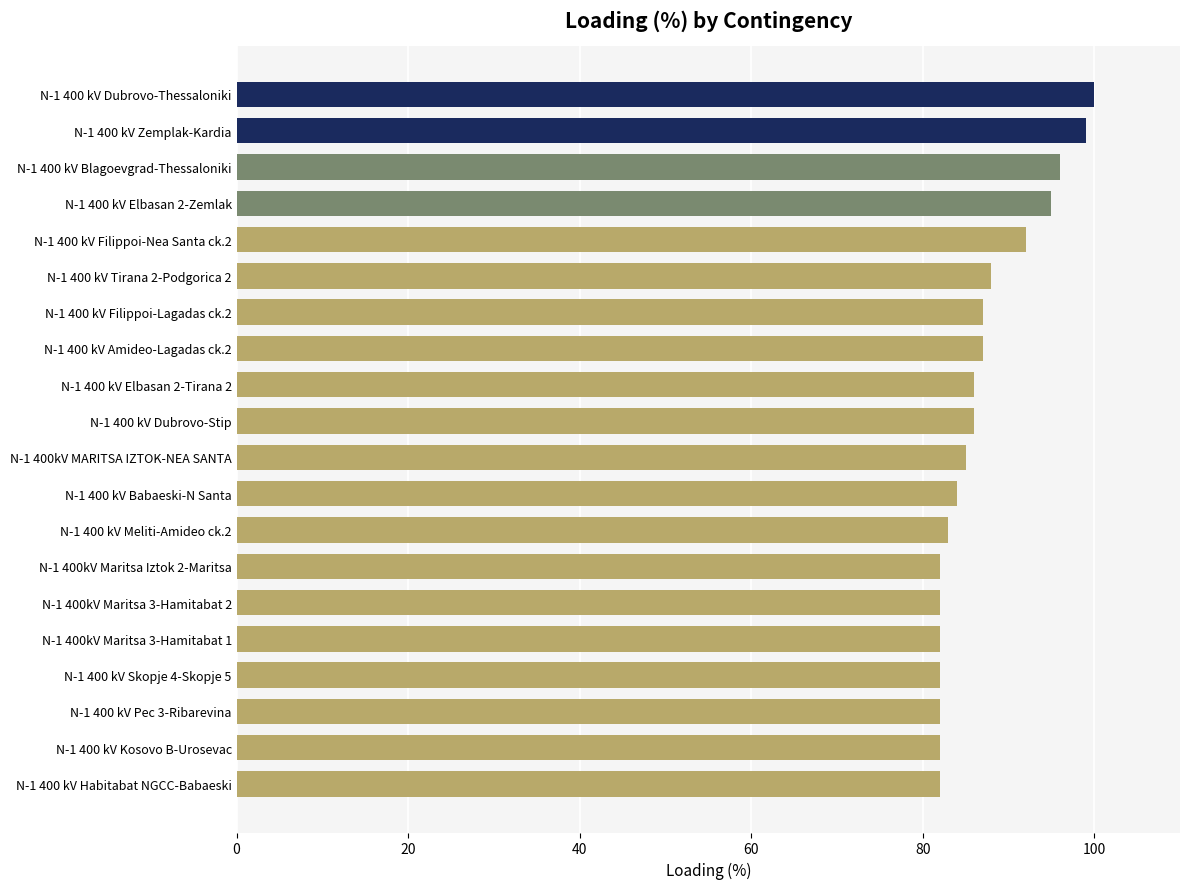

What position from the bottom is N-1 400 kV Skopje 4-Skopje 5?

4